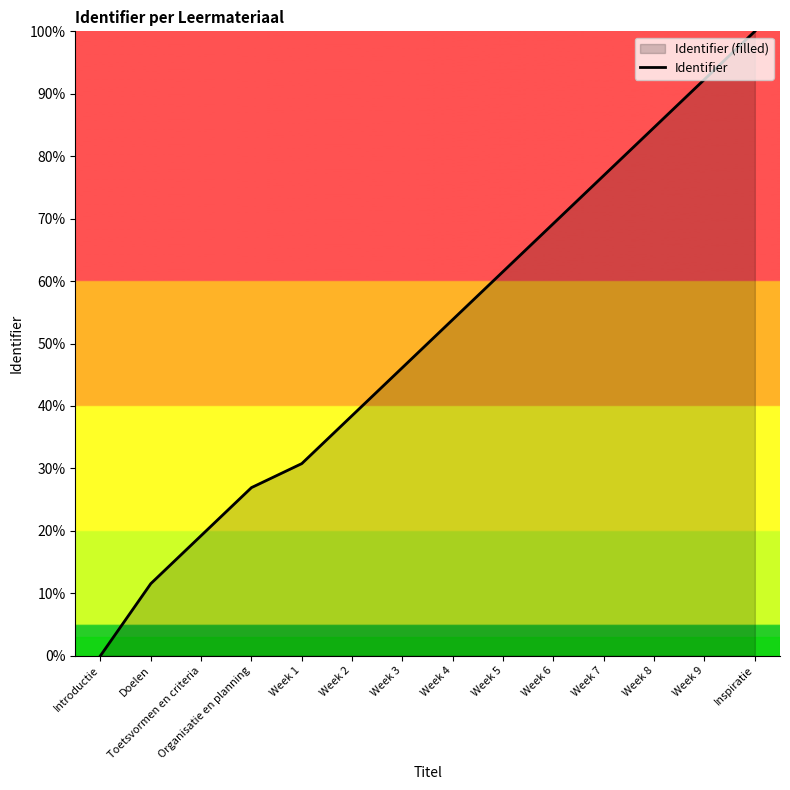

What is the label of the 8th point from the left?

Week 4